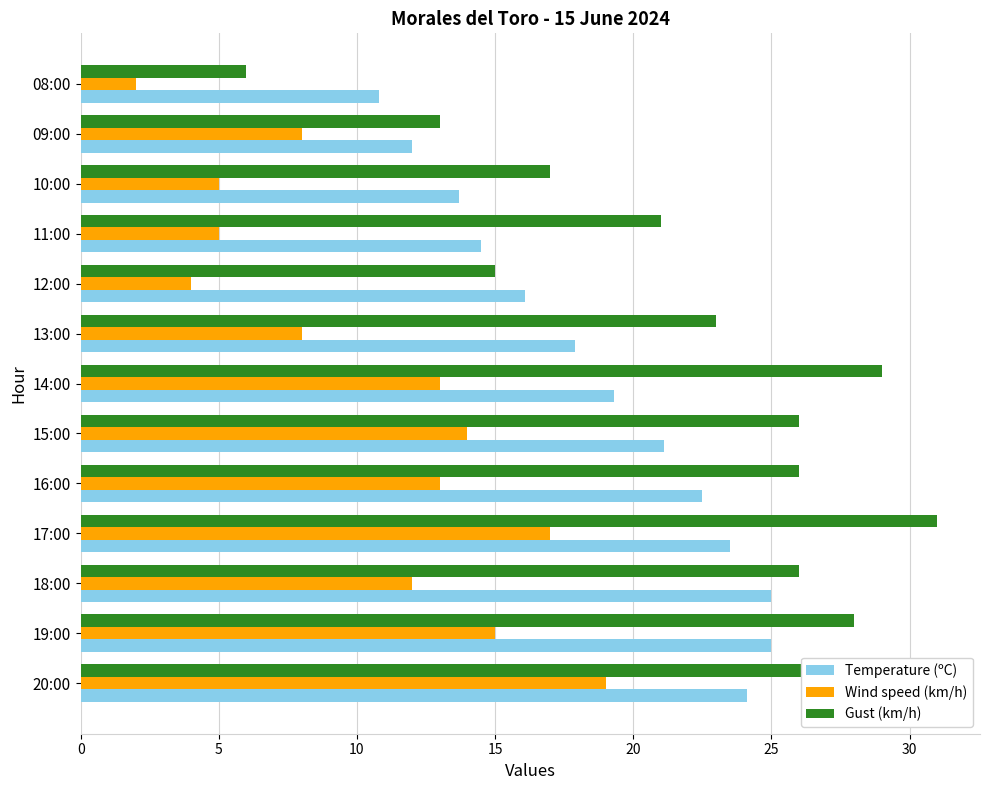

The Gust (km/h) series shows 9.8 at 08:00. True or false?

False